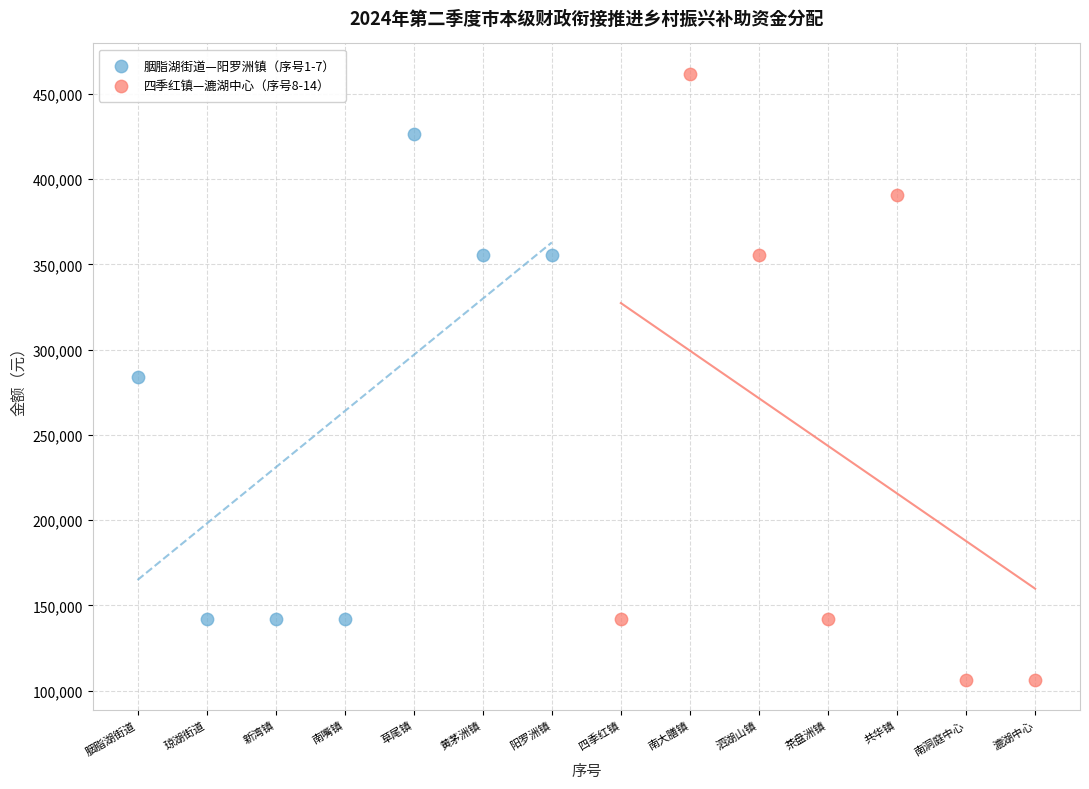

Which series reaches the minimum Y coordinate?

四季红镇—漉湖中心（序号8-14）